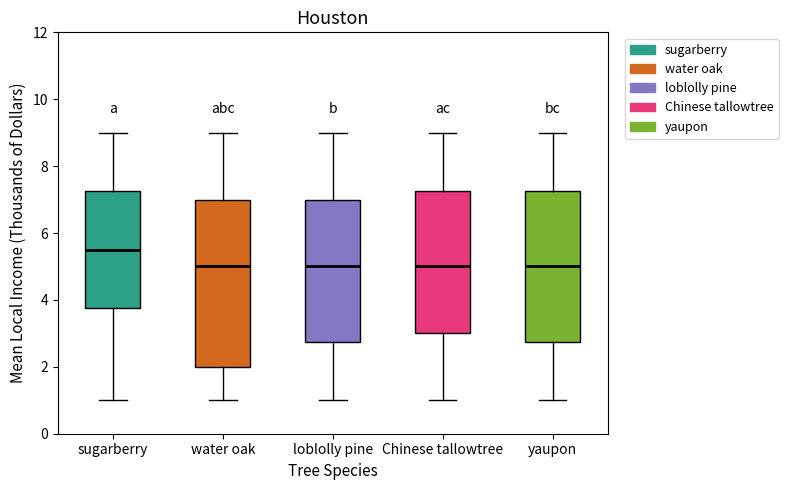

Comparing the boxes themselves (not the whiskers), which one is the tallest?

water oak